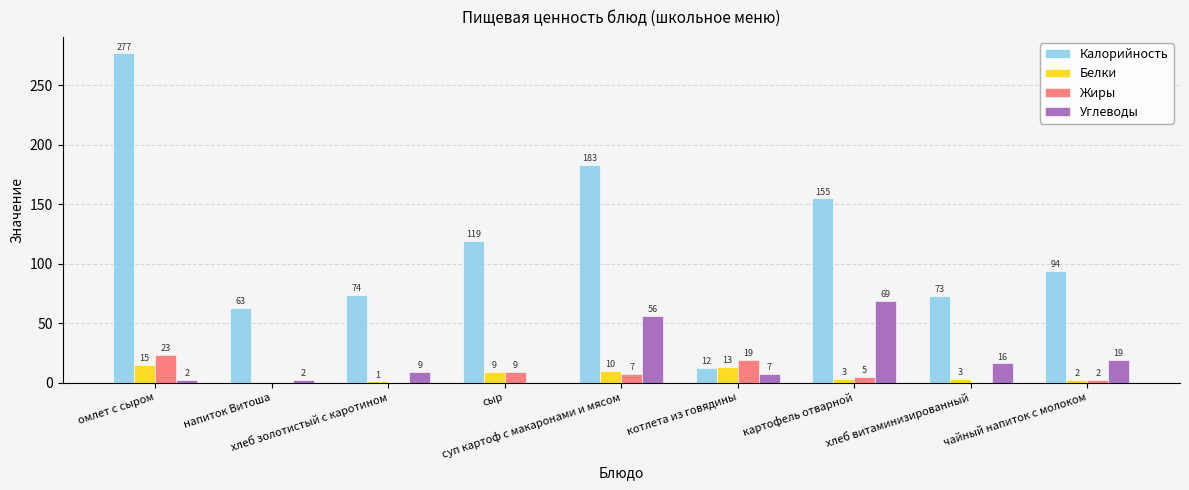

At which label is Белки closest to 7?

сыр